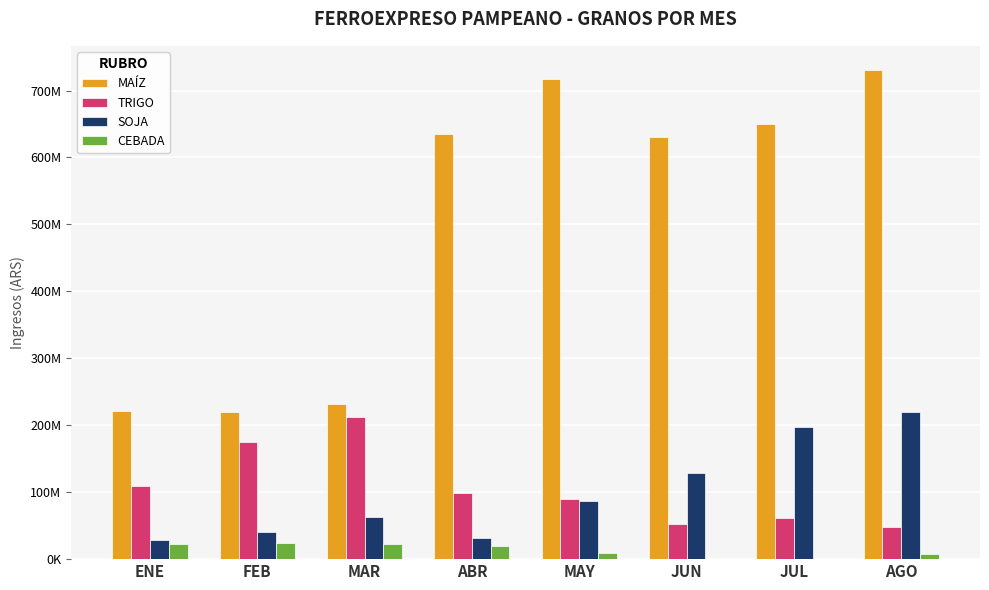

What position from the right is ABR?

5